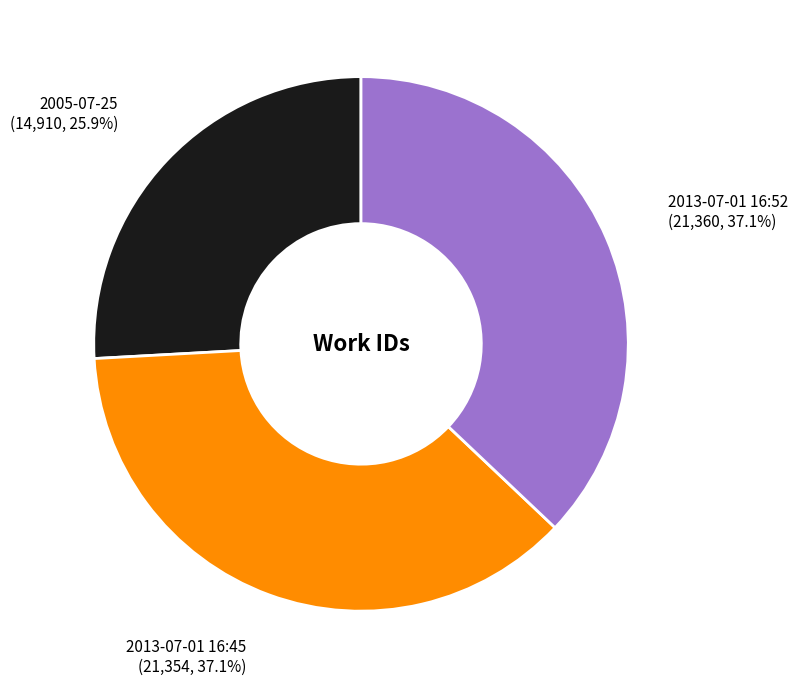

Is it true that 2013-07-01 16:45 is 37% of the pie?

True